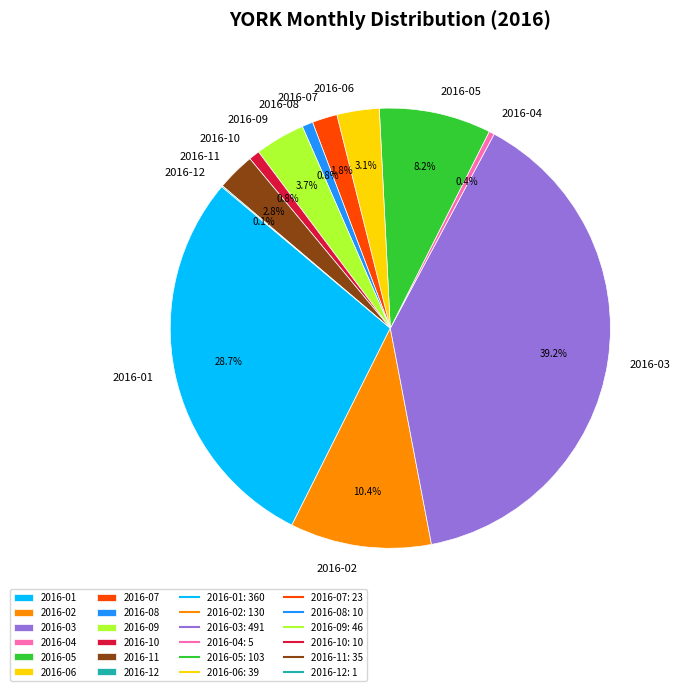

Which slice is the largest?

2016-03